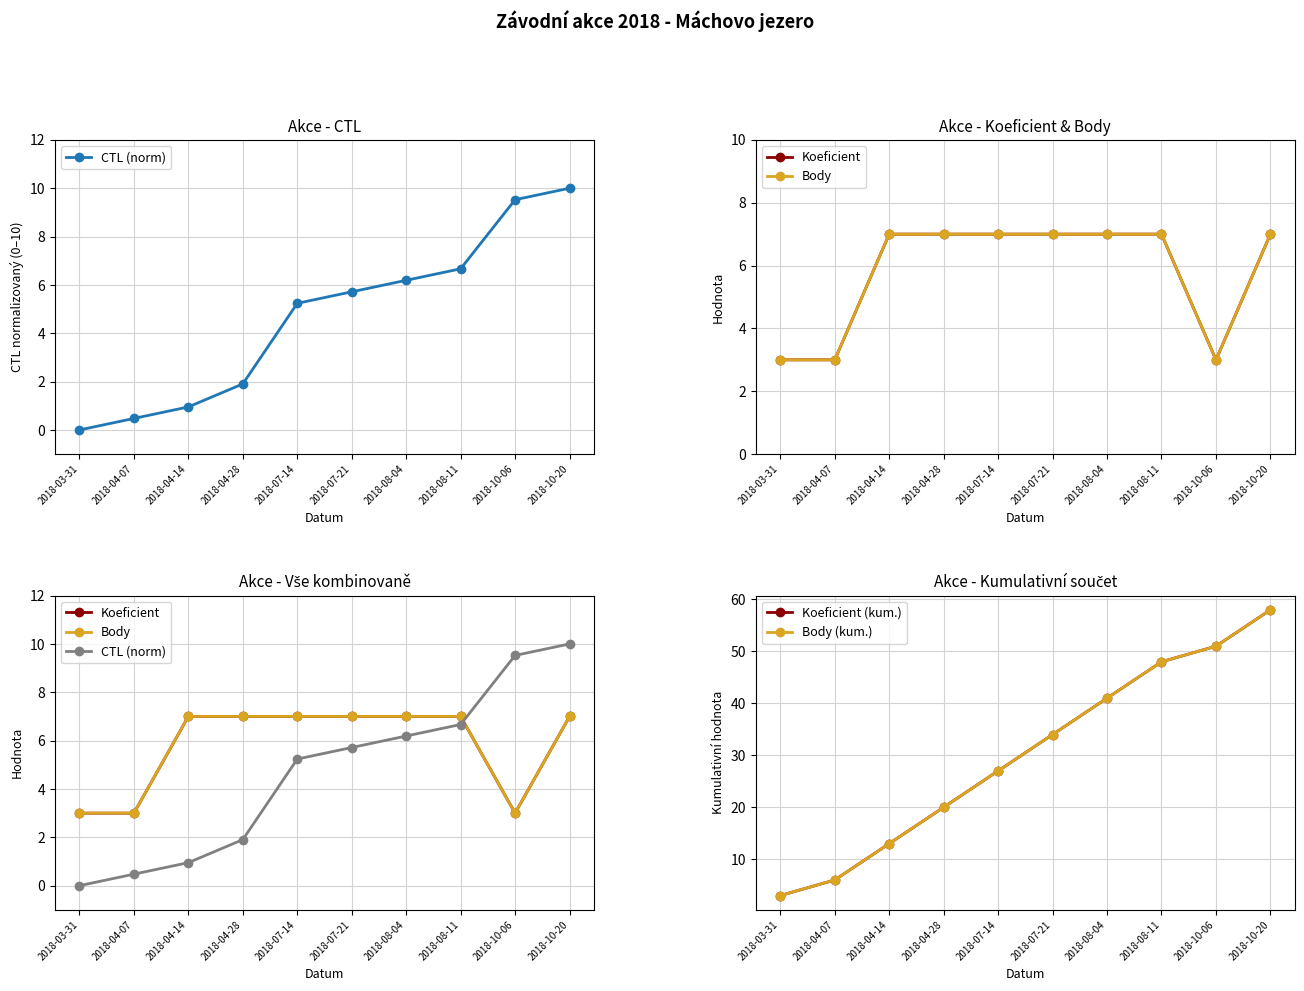

What is the value of the Koeficient point at the 2nd from the left?

3.0